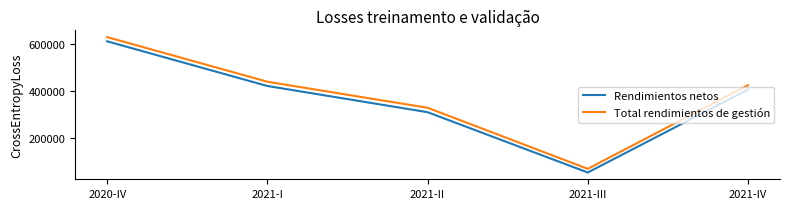

What is the lowest value of the Total rendimientos de gestión series?

70540